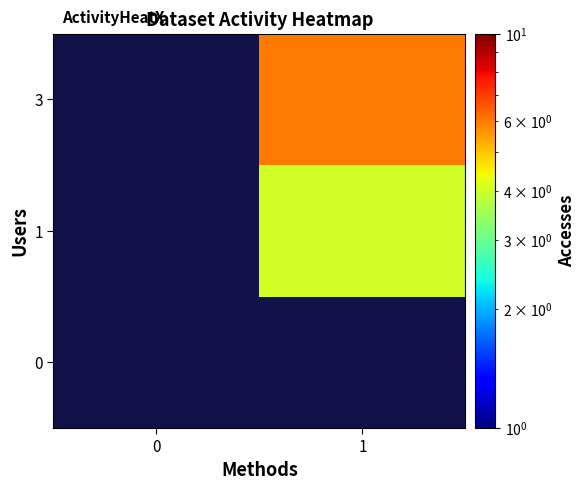

Is the value of 0 at 0 greater than the value of 3 at 0?

No